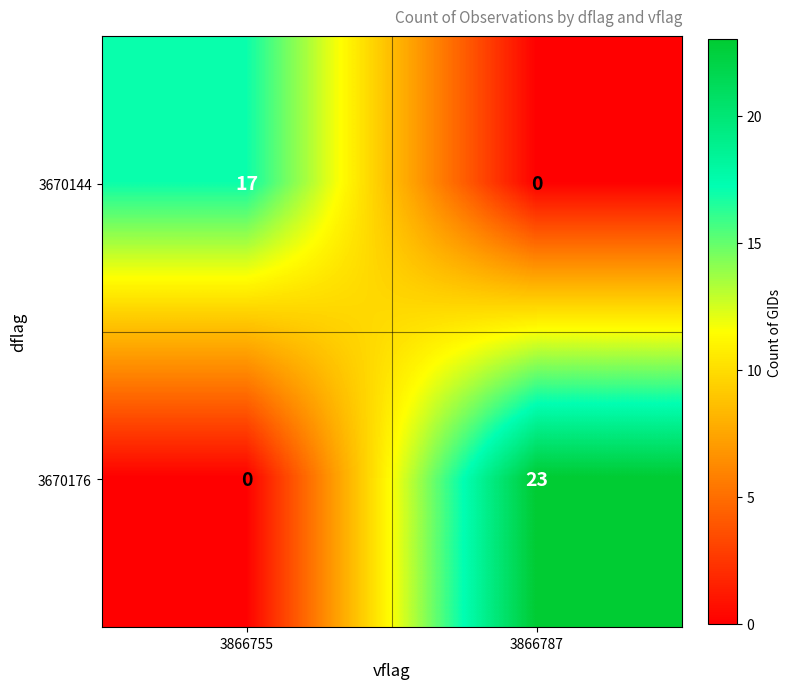

The 3670176 series shows 40 at 3866787. True or false?

False